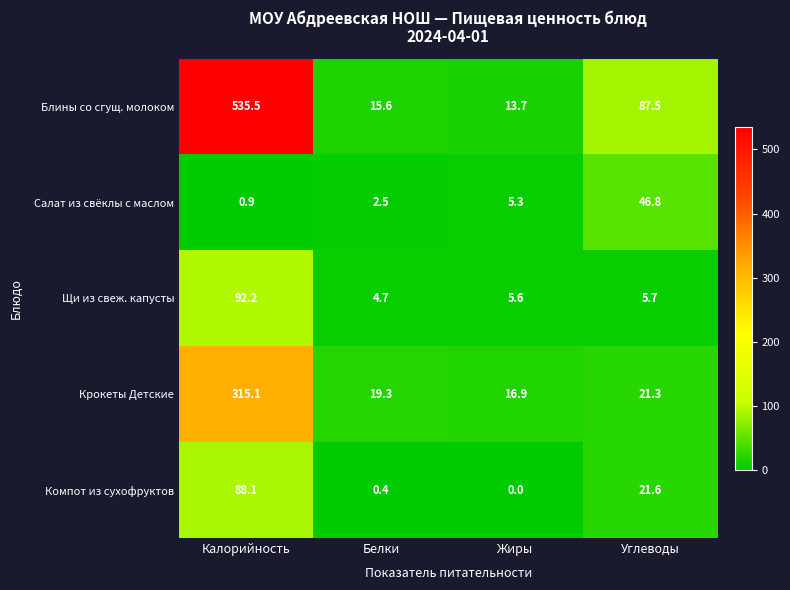

What is the difference between the highest and lowest values at Жиры?

16.9